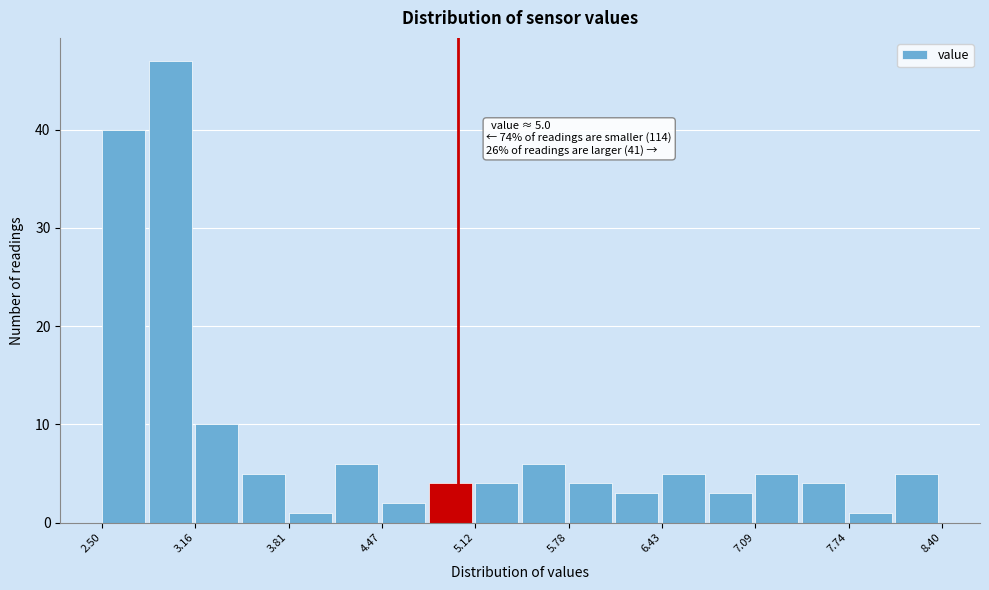

Around what value on the x-axis is the tallest bar? Give the approximate position of its centre, as read against the axis.

3.0